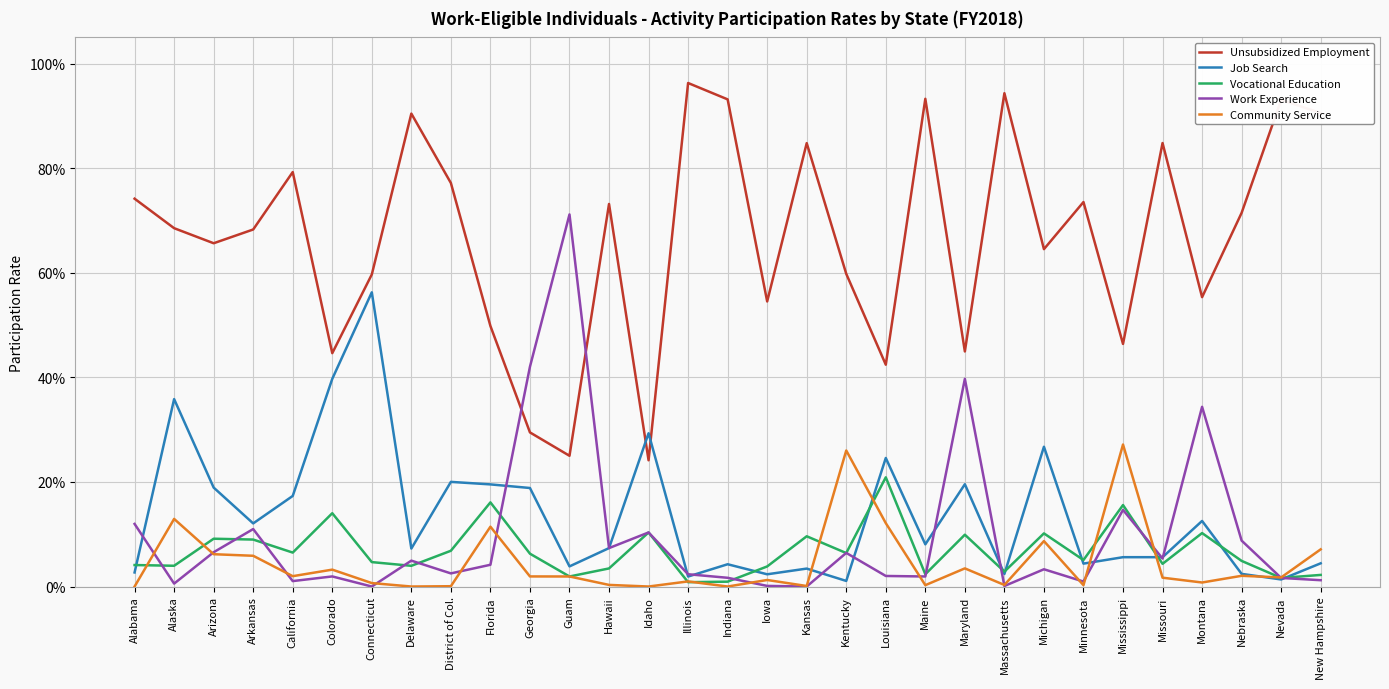

Does the chart have visible grid lines?

Yes